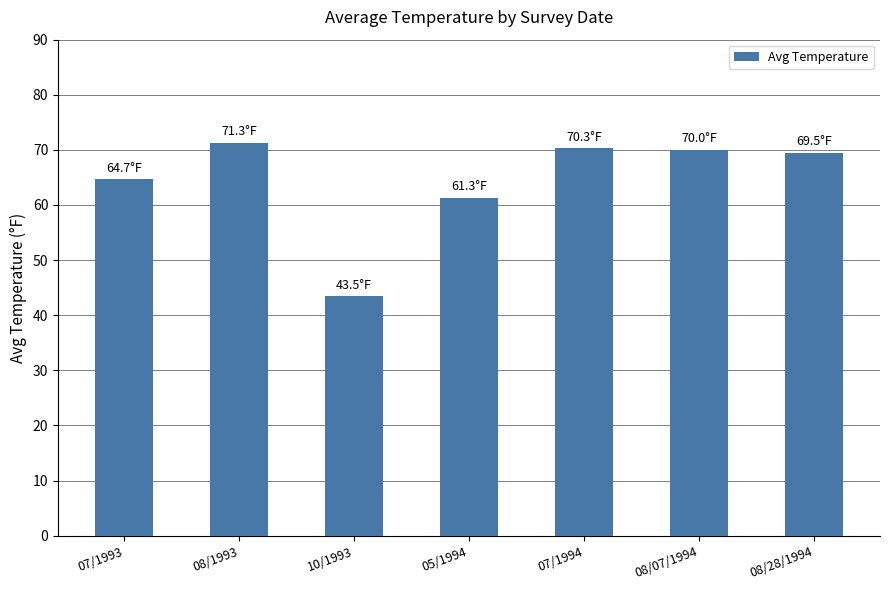

How many bars are there in total?

7